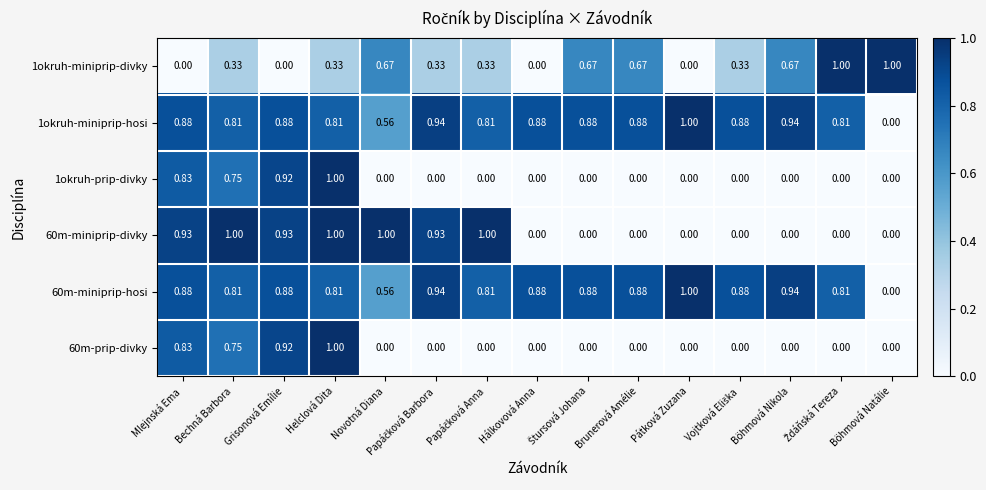

Which category has the highest value in the 1okruh-prip-divky series?

Helclová Dita